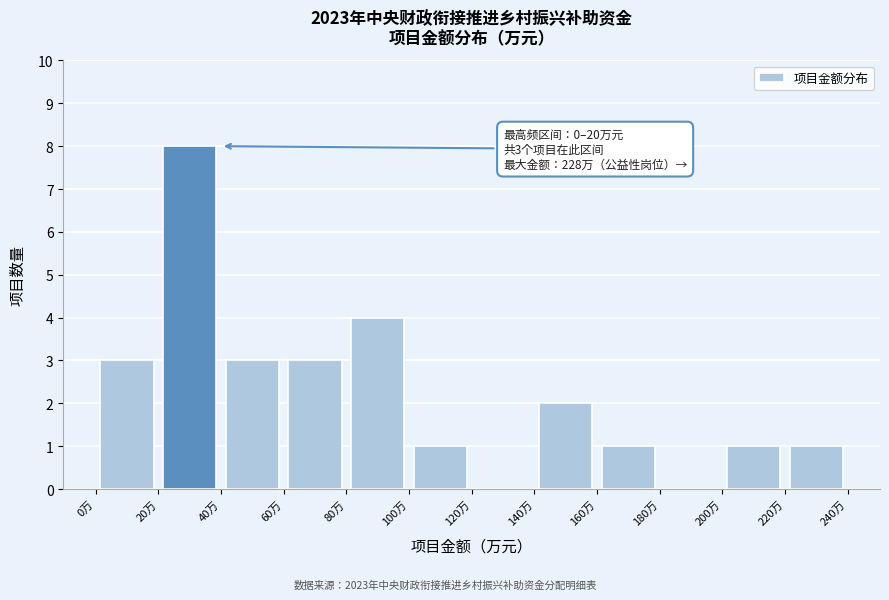

Over which range of the x-axis is the bar tallest?

20 to 40